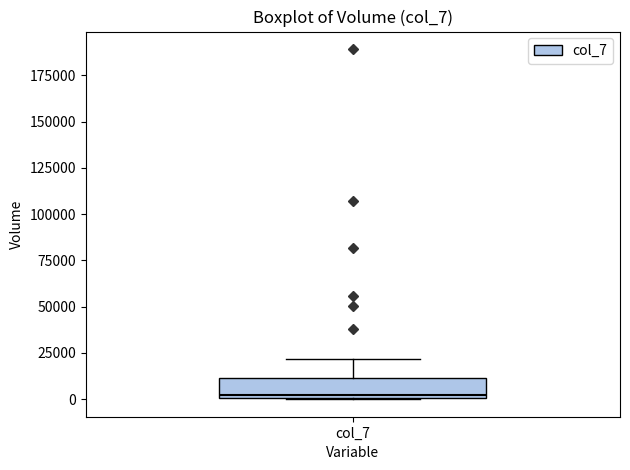

Transcribe this box plot: give where the median line is, the range the box spans, and where the two whiskers end, as read against the y-axis. The values are not printed on the chart, so give them approximately, as read against the axis.

median 0 (just above the box's lower edge), box 0 to 10000, whiskers 0 to 20000